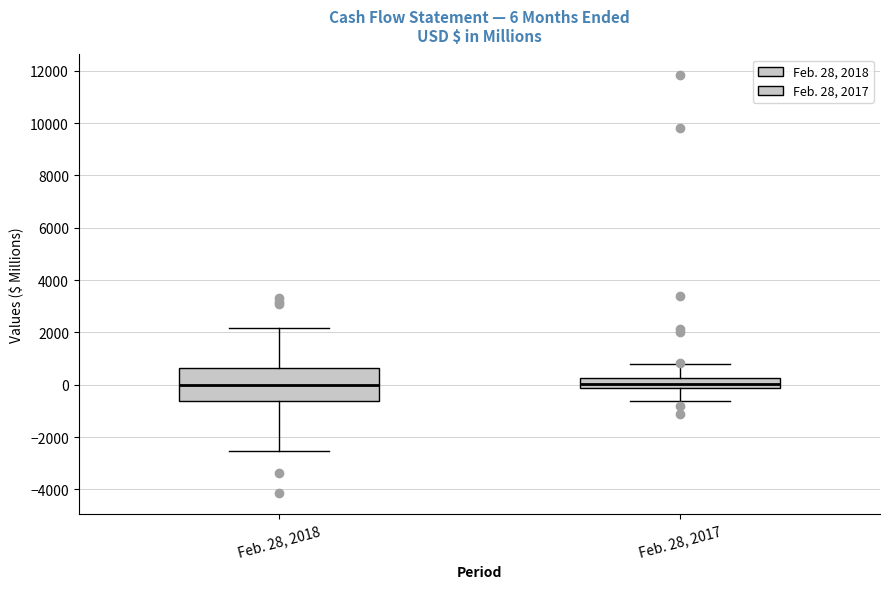

Comparing the boxes themselves (not the whiskers), which one is the tallest?

Feb. 28, 2018